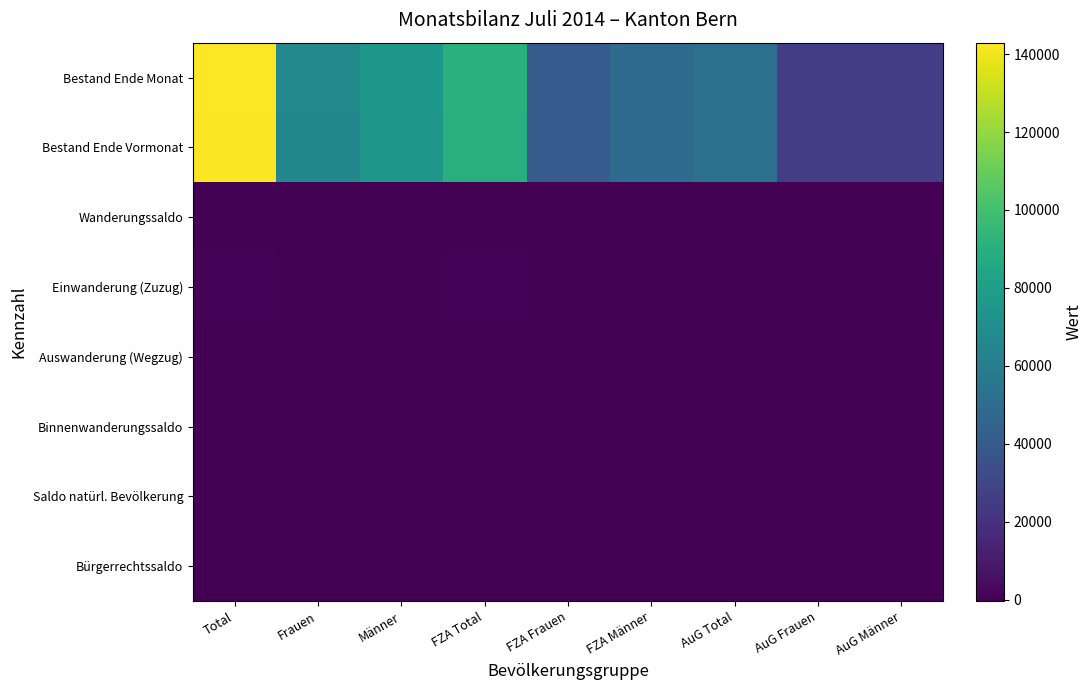

Which series has the largest range (max minus min)?

Bestand Ende Monat